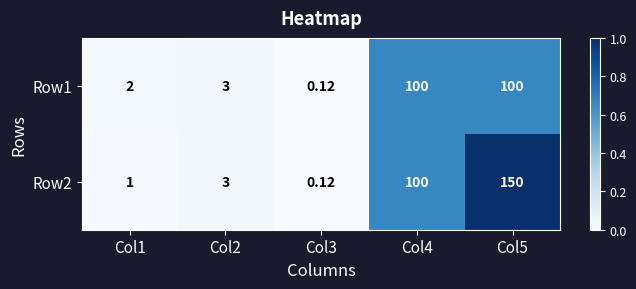

Is the value of Row2 at Col5 greater than the value of Row1 at Col5?

Yes